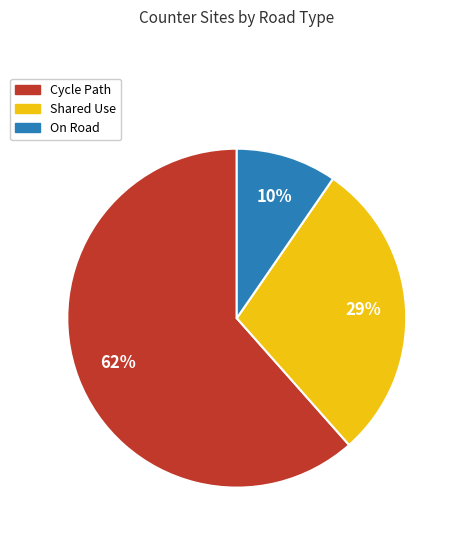

Is there any slice that represents more than half of the pie?

Yes